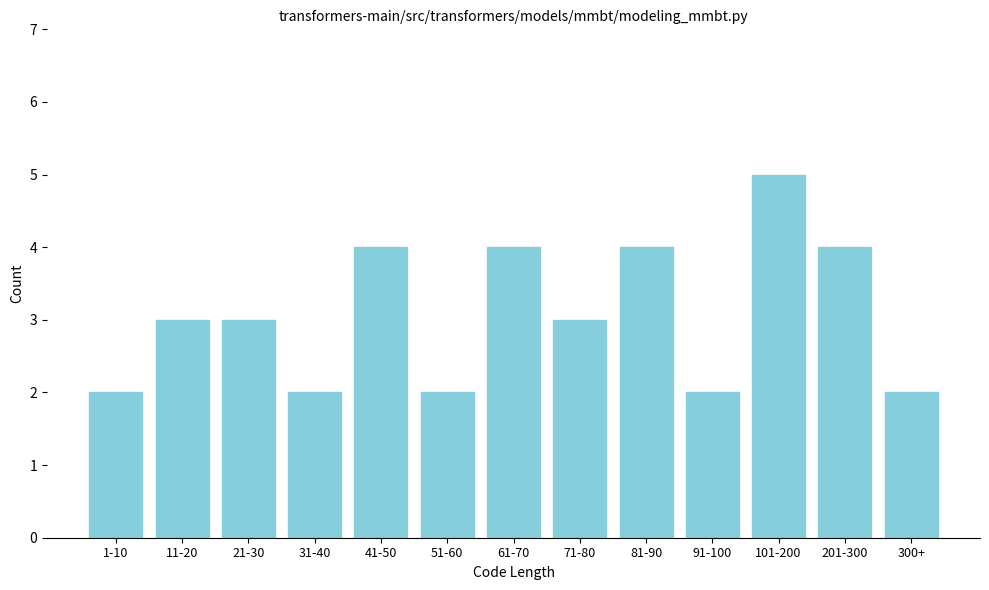

Reading right to left, extract all data points from this chart.

2	4	5	2	4	3	4	2	4	2	3	3	2